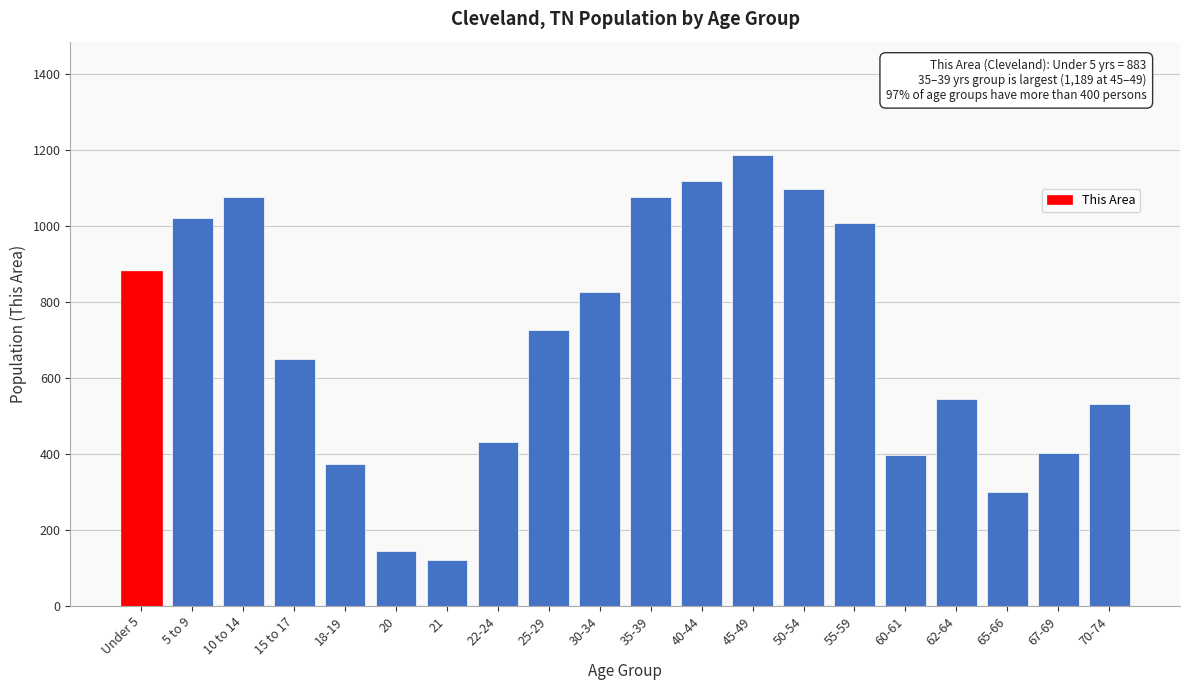

What is the average value?

696